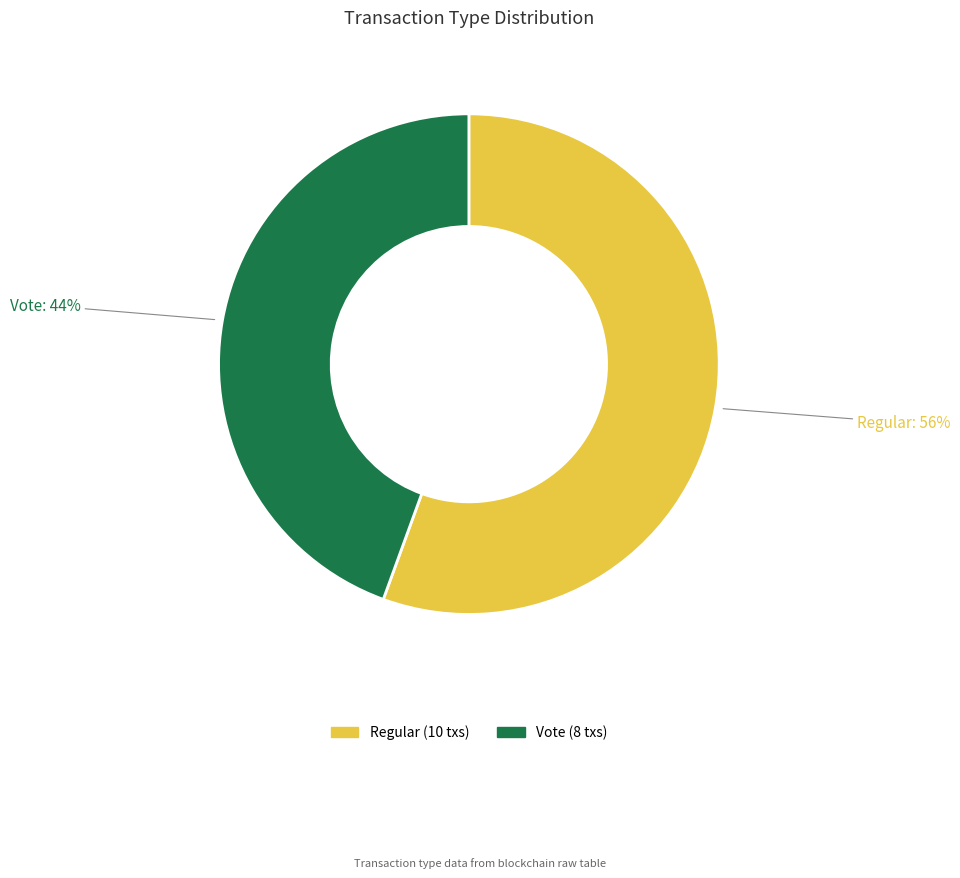

Do Regular and Vote together represent more than half of the pie?

Yes